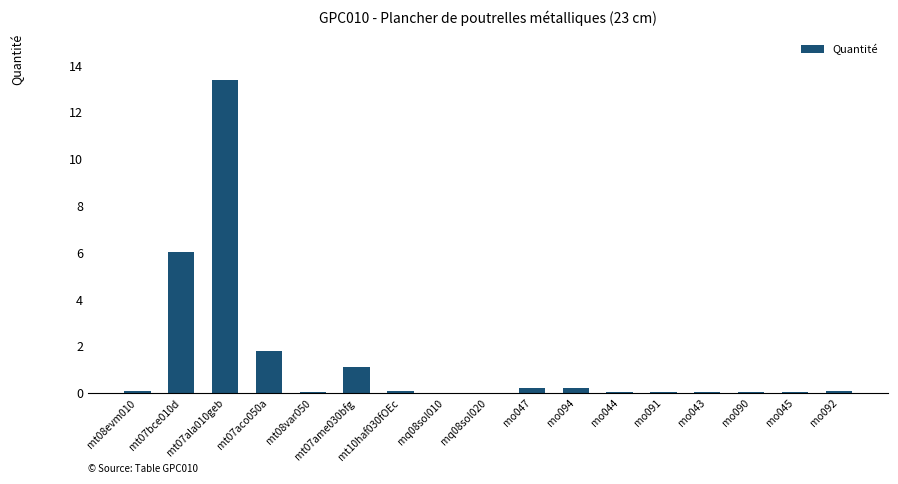

The chart shows a value of 1.8 at mt07aco050a. True or false?

True